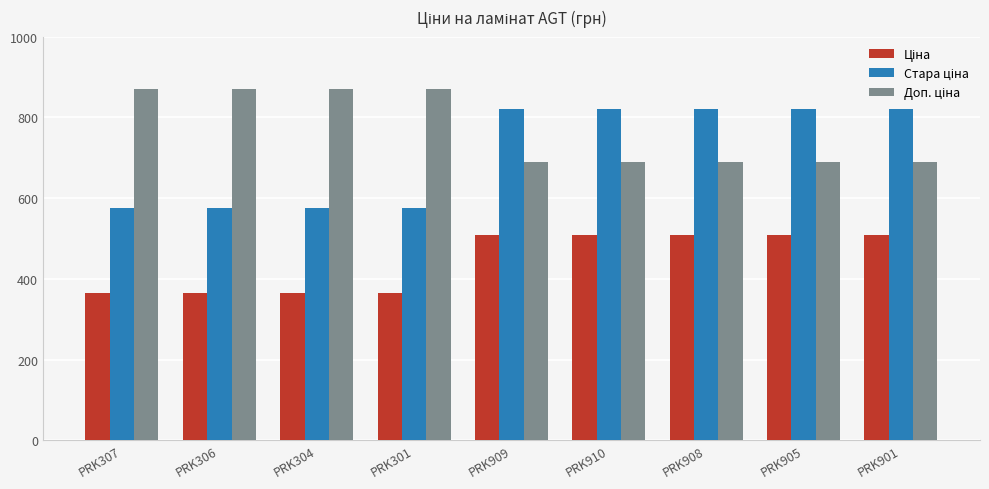

What is the greatest value displayed?

870.0